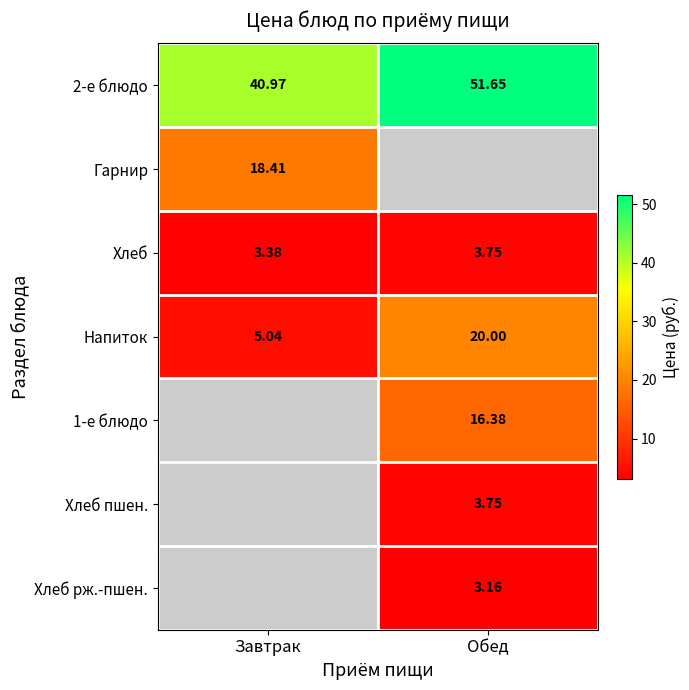

What is the maximum value shown in the chart?

51.6